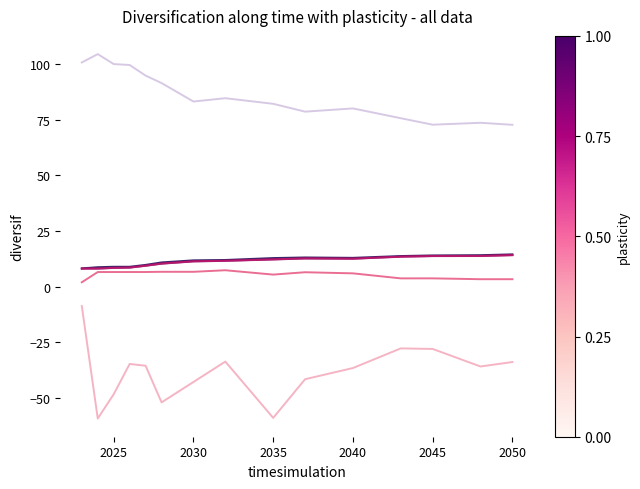

What is the greatest value displayed?

104.5